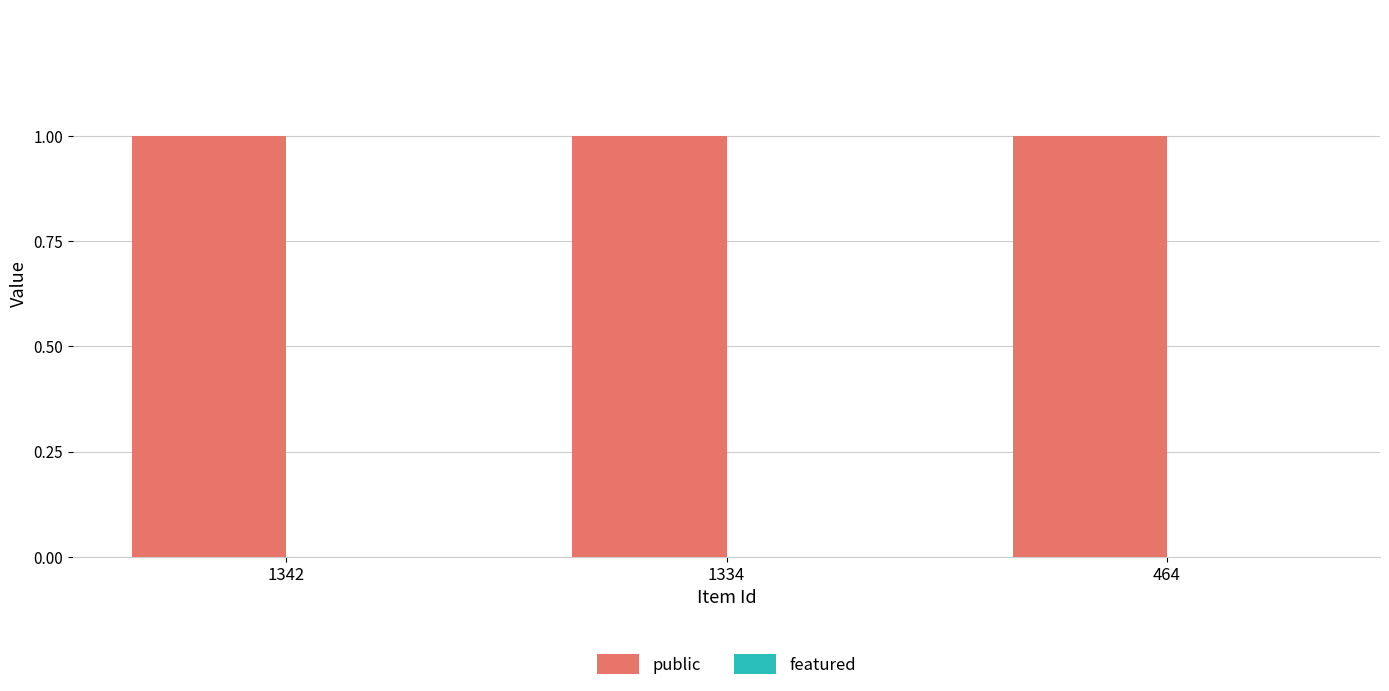

What are all the series names shown in the legend?

public, featured